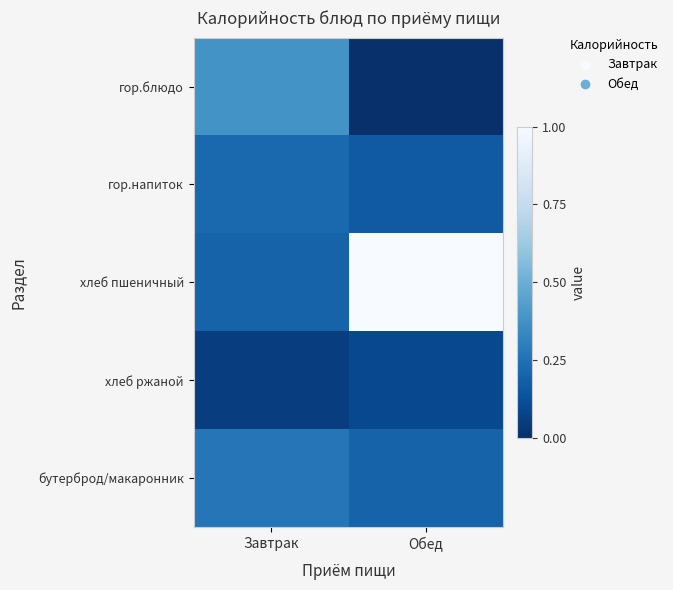

Between Завтрак and Обед, which series saw the biggest shift?

хлеб пшеничный